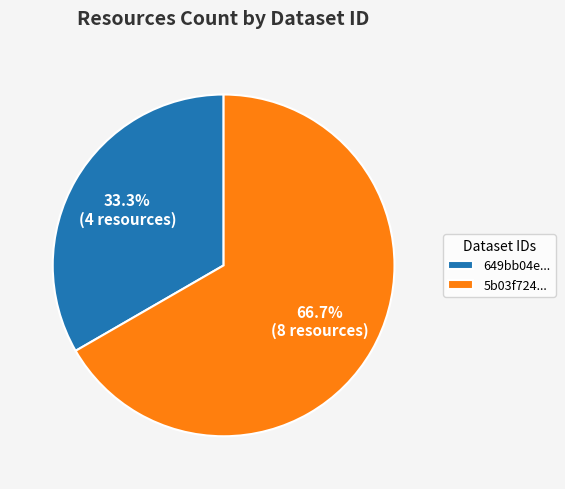

Rank the categories by value from highest to lowest.

5b03f724..., 649bb04e...